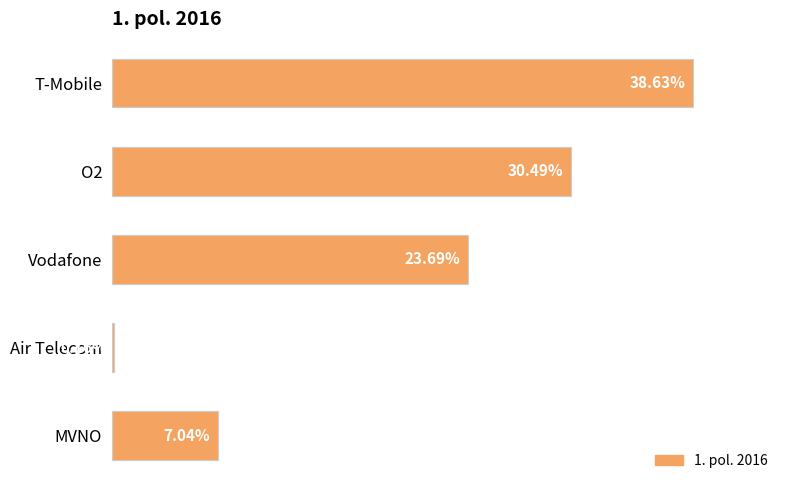

Does the chart contain any negative values?

No